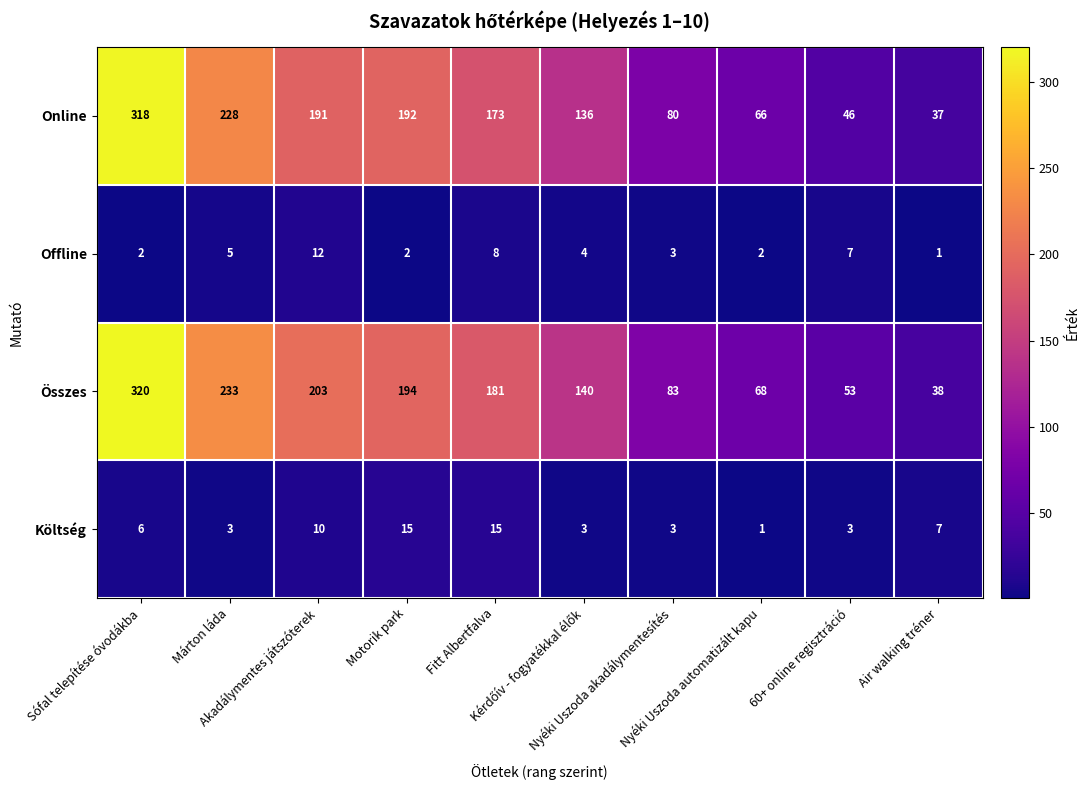

List the series in order of their peak value, lowest first.

Offline, Költség, Online, Összes